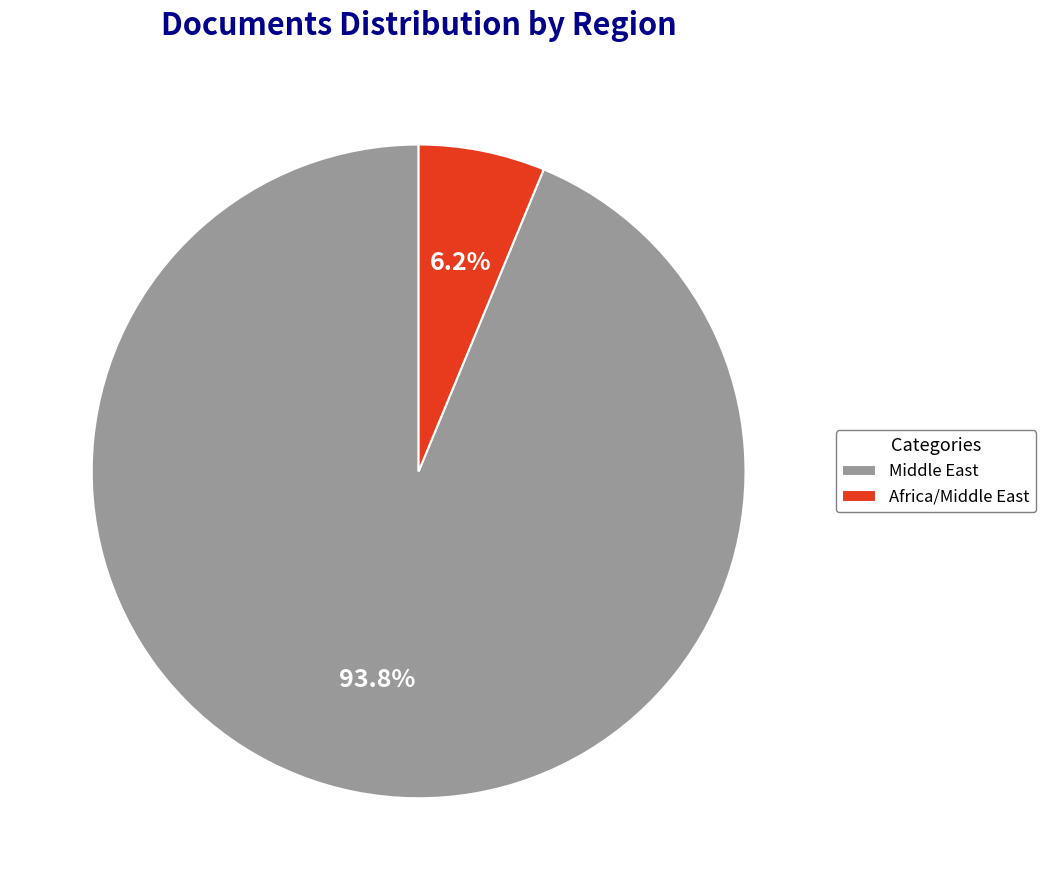

To the nearest percent, what portion does Middle East represent?

94%